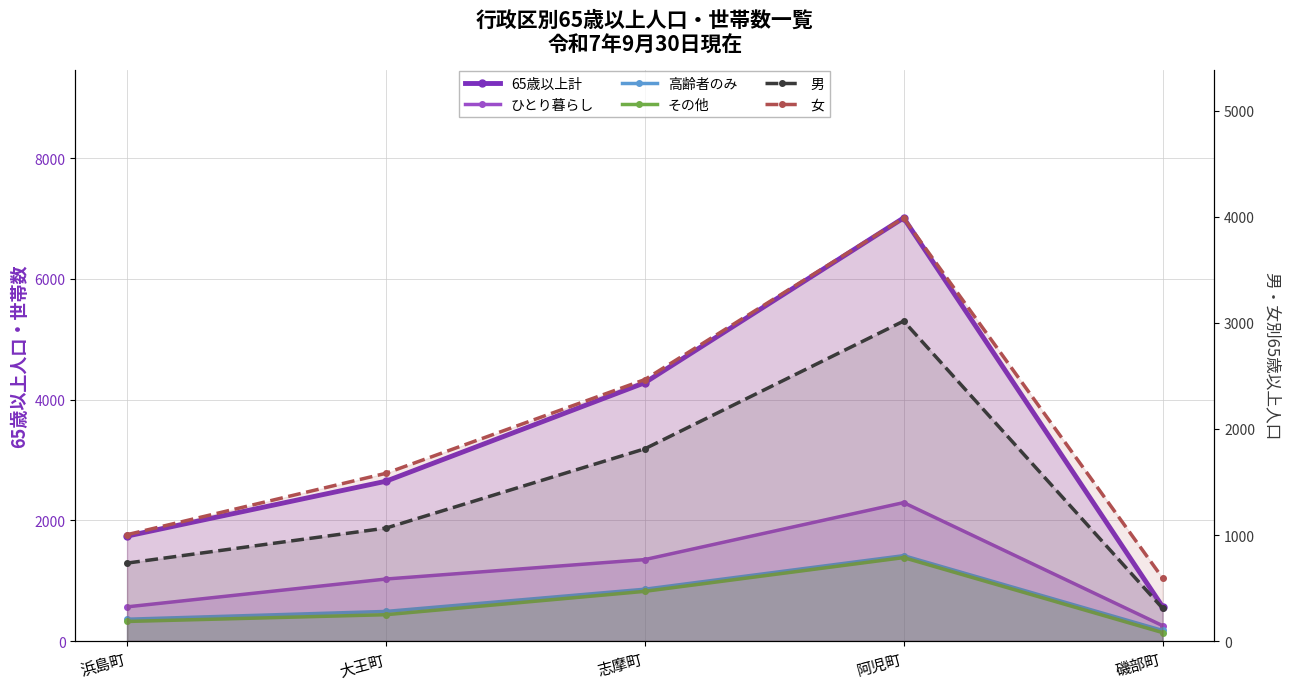

What are all the series names shown in the legend?

65歳以上計, ひとり暮らし, 高齢者のみ, その他, 男, 女